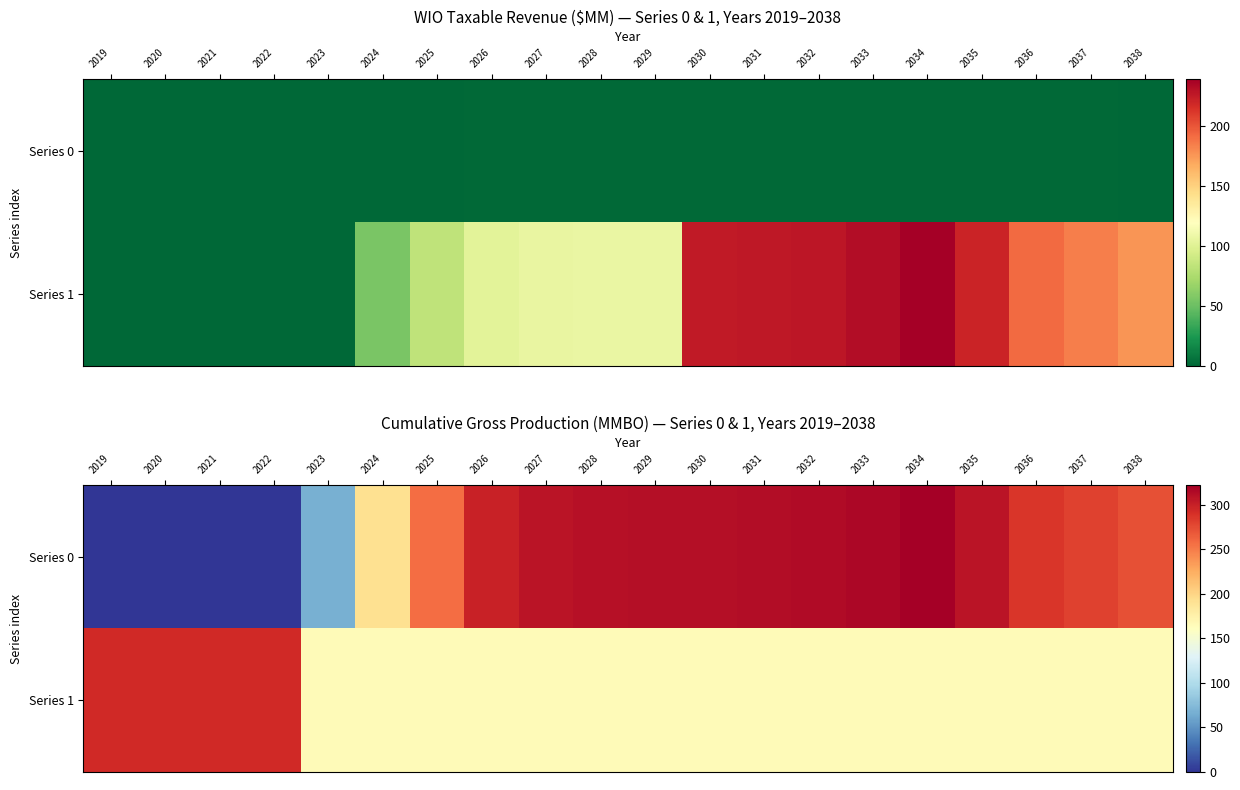

How many series are shown in this chart?

2